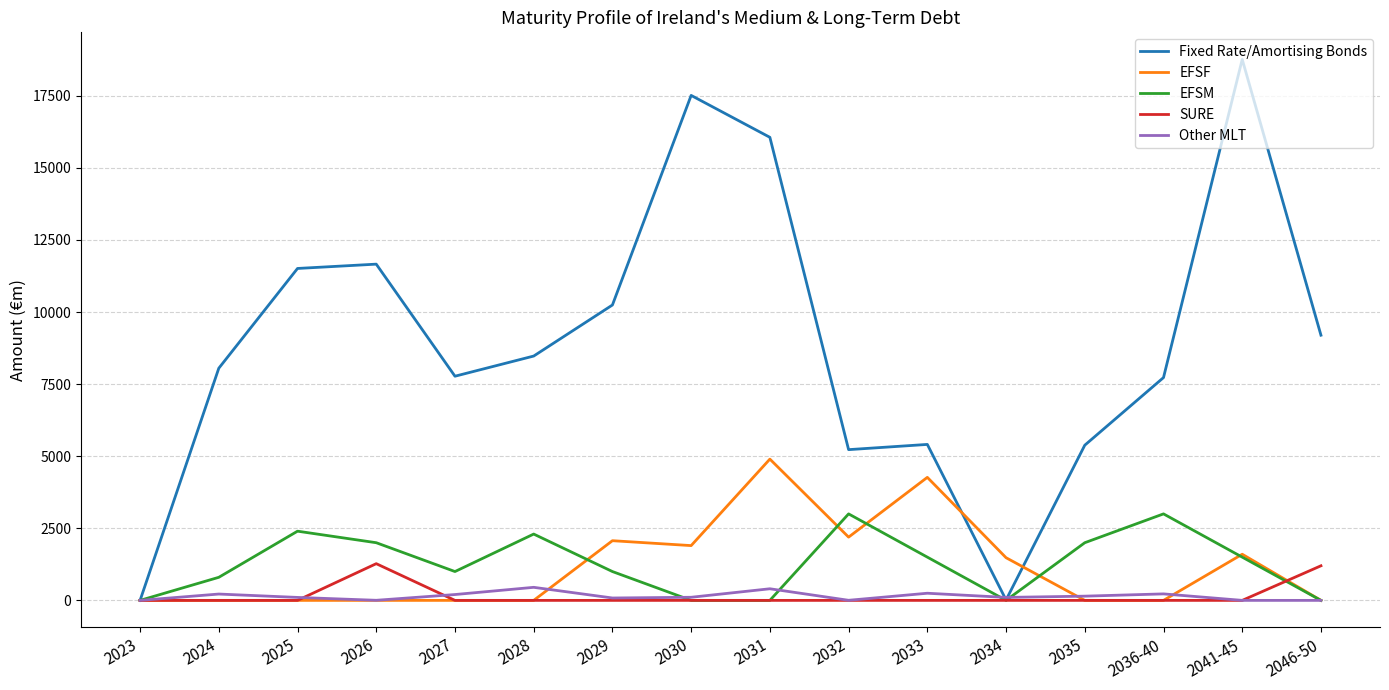

Is it true that EFSF equals 0.0 at 2025?

True